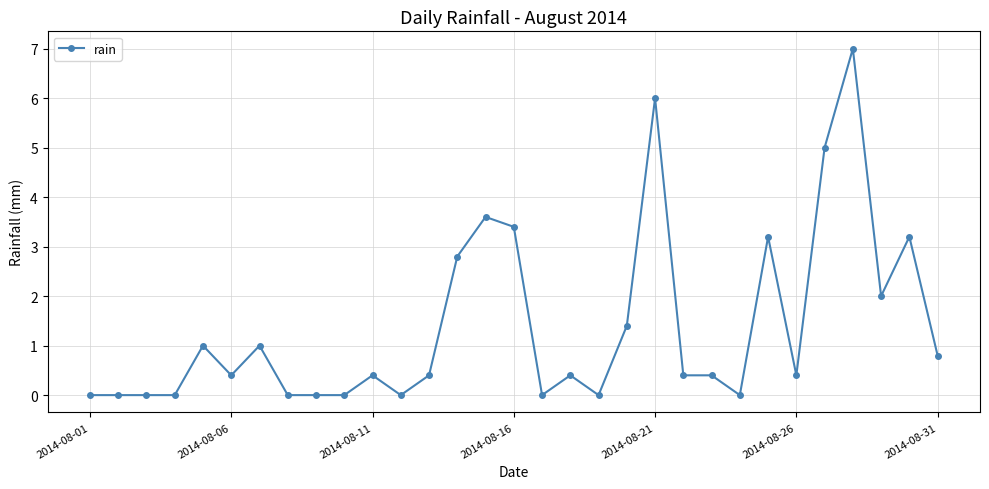

How many lines are shown in the chart?

1